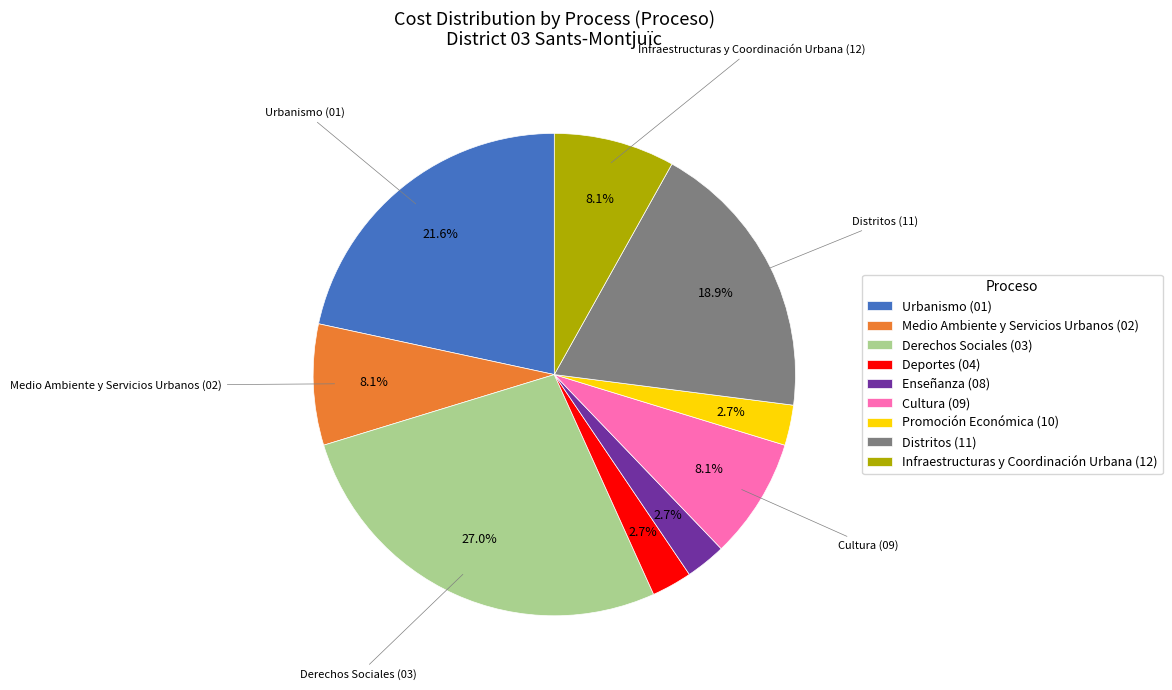

How many segments does this pie chart have?

9